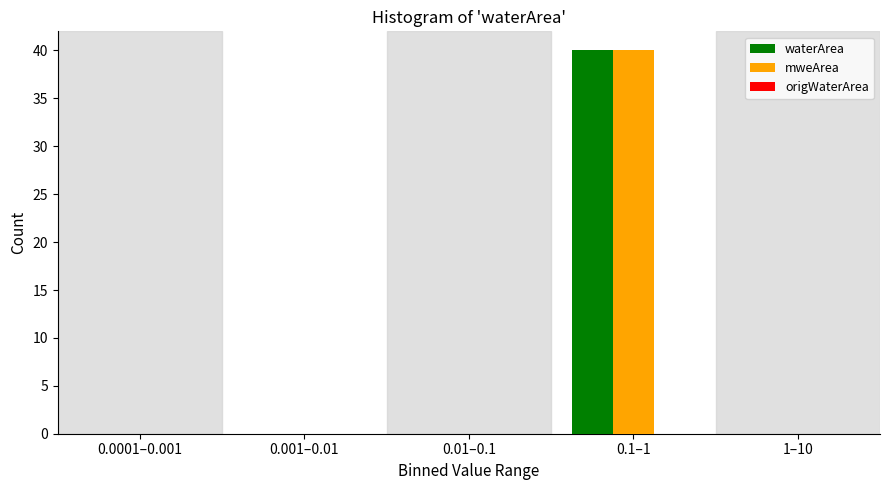

At which category is the sum across all series the highest?

0.1–1